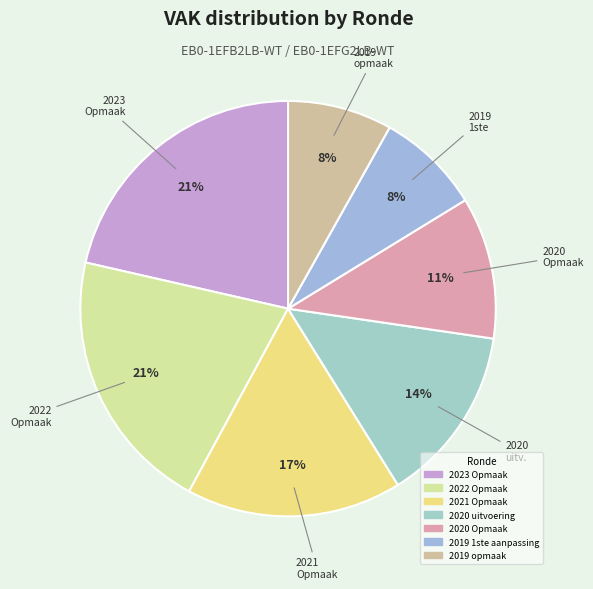

Which slice is the largest?

2023 Opmaak